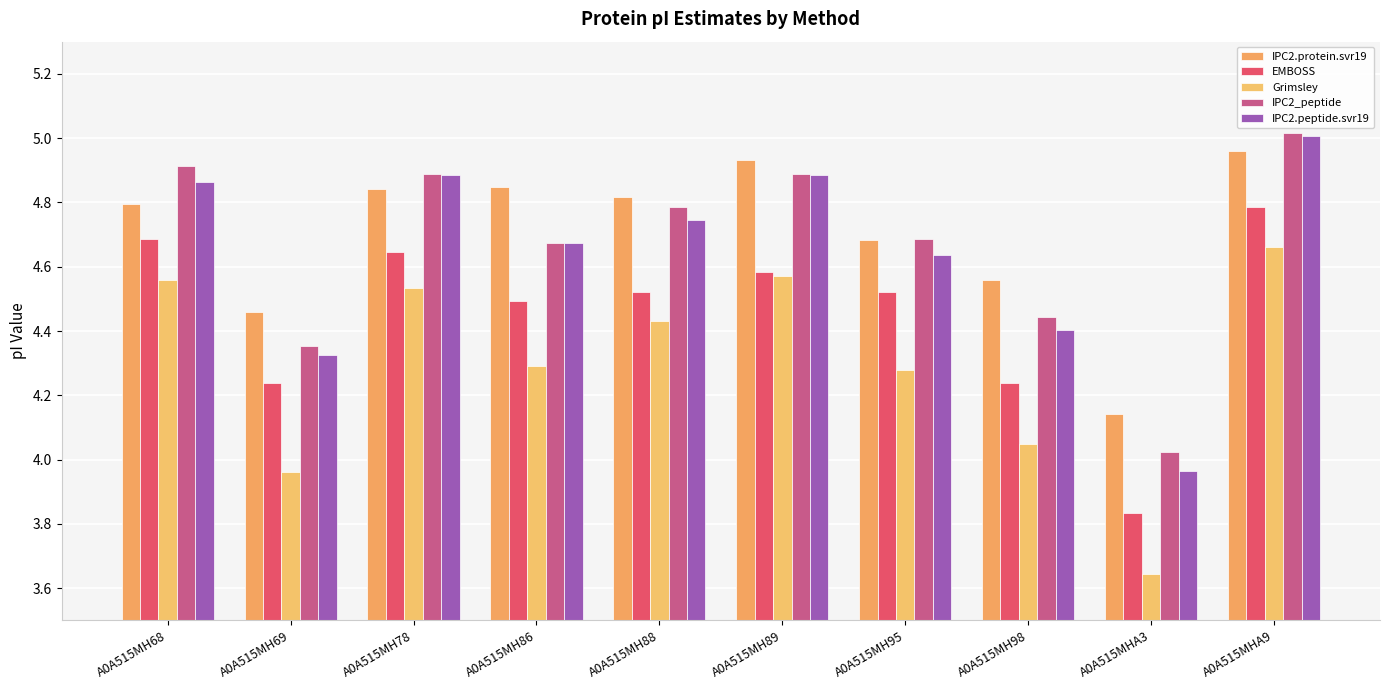

At which label does Grimsley reach its peak?

A0A515MHA9